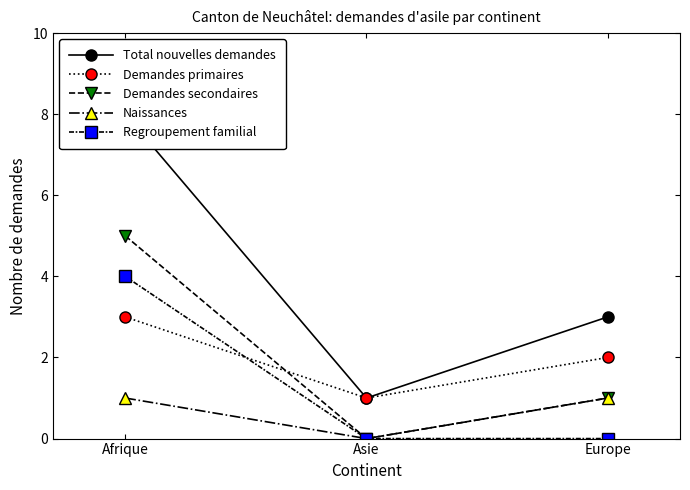

How many Naissances values are between 0 and 1?

3